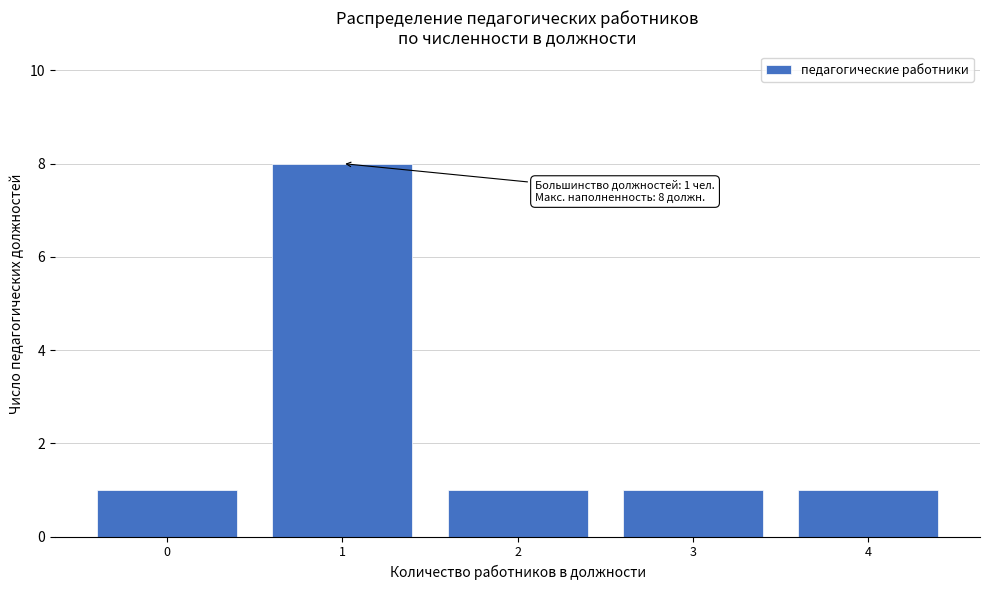

Reading left to right, transcribe all the data shown in this chart.

1	8	1	1	1